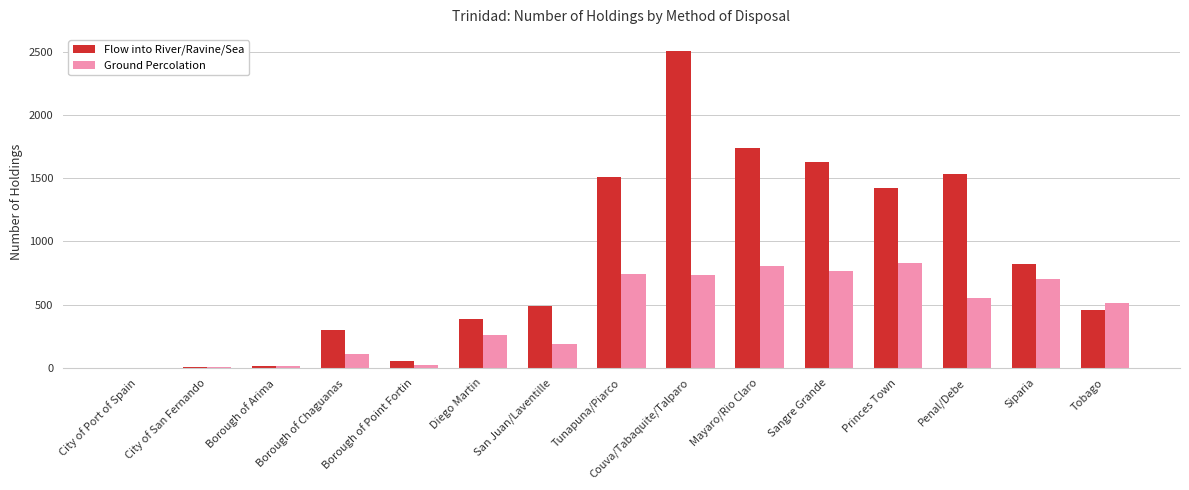

Is it true that Flow into River/Ravine/Sea equals 2 at City of Port of Spain?

True